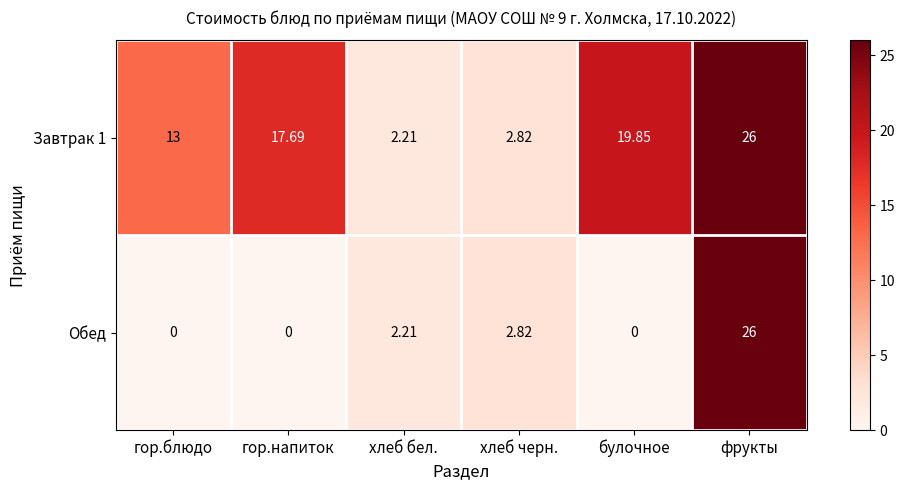

Where is Обед nearest to the value 13?

хлеб черн.